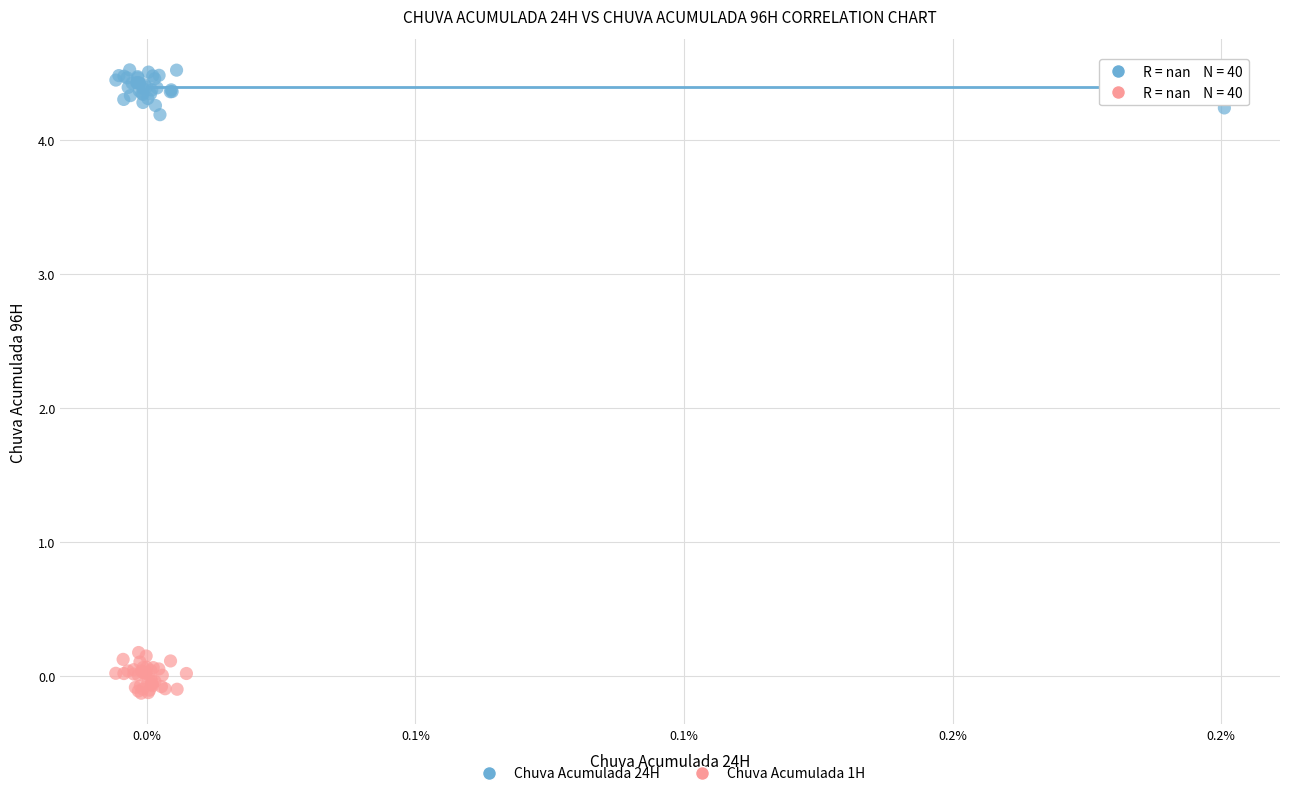

Which series contains the lowest Y value?

Chuva Acumulada 1H